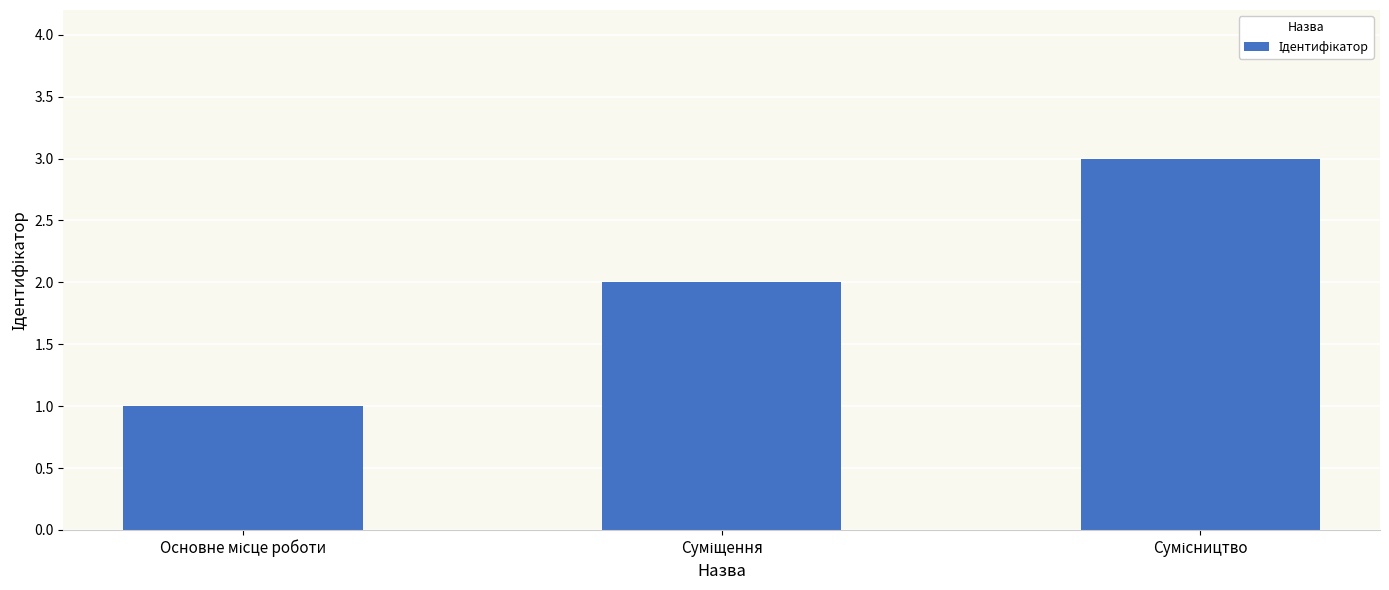

How many series are shown in this chart?

1